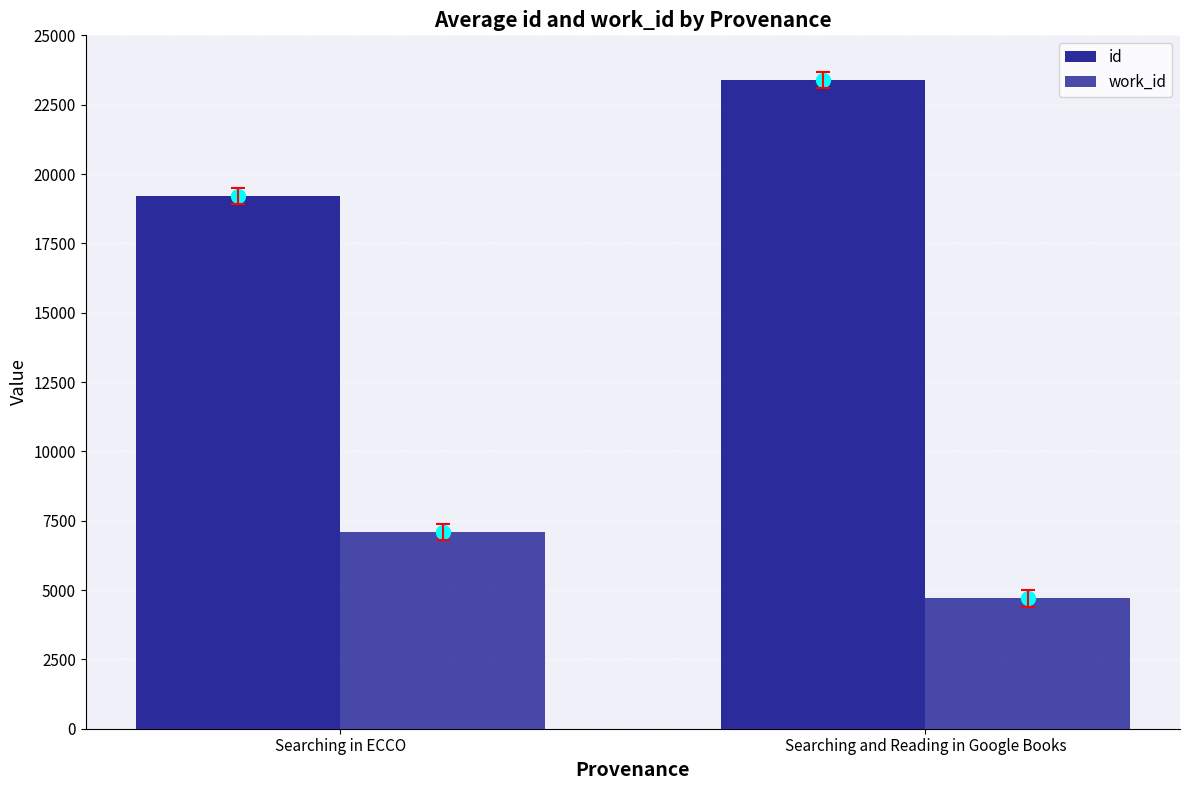

At how many categories does at least one series exceed 11178?

2